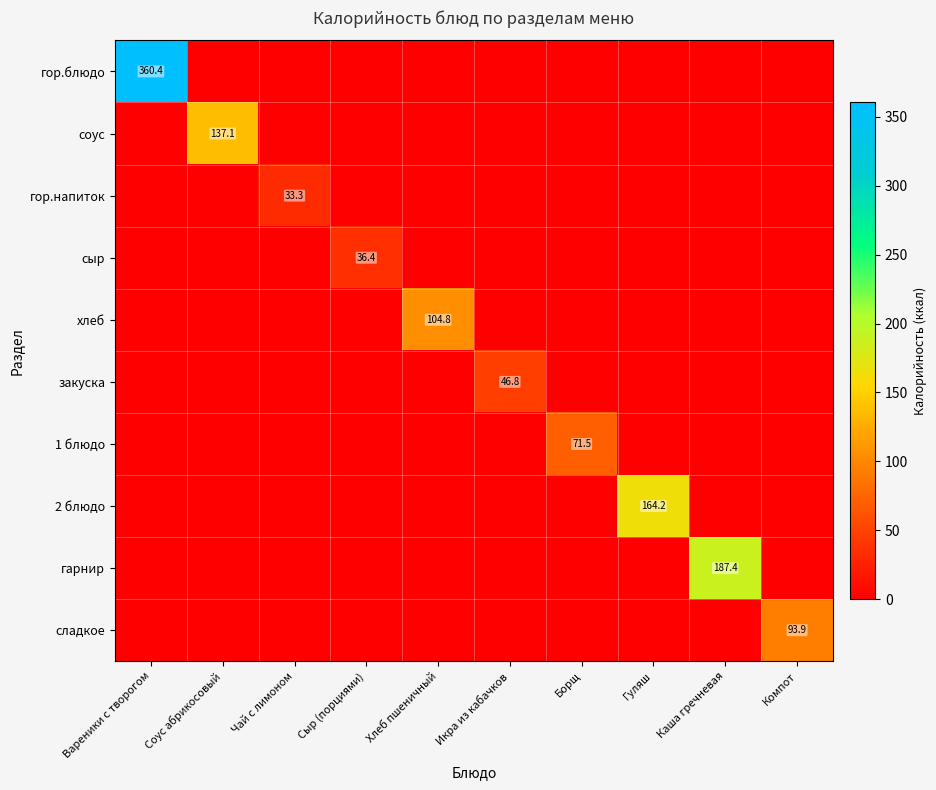

The value of соус at Соус абрикосовый is 225.3. True or false?

False